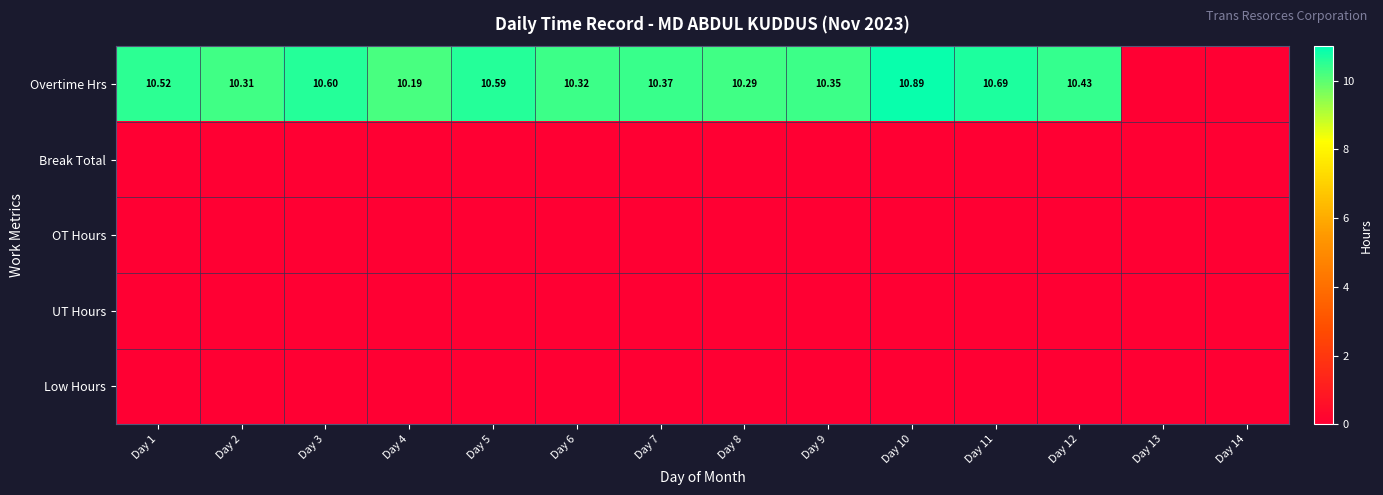

At how many categories does at least one series exceed 0?

12